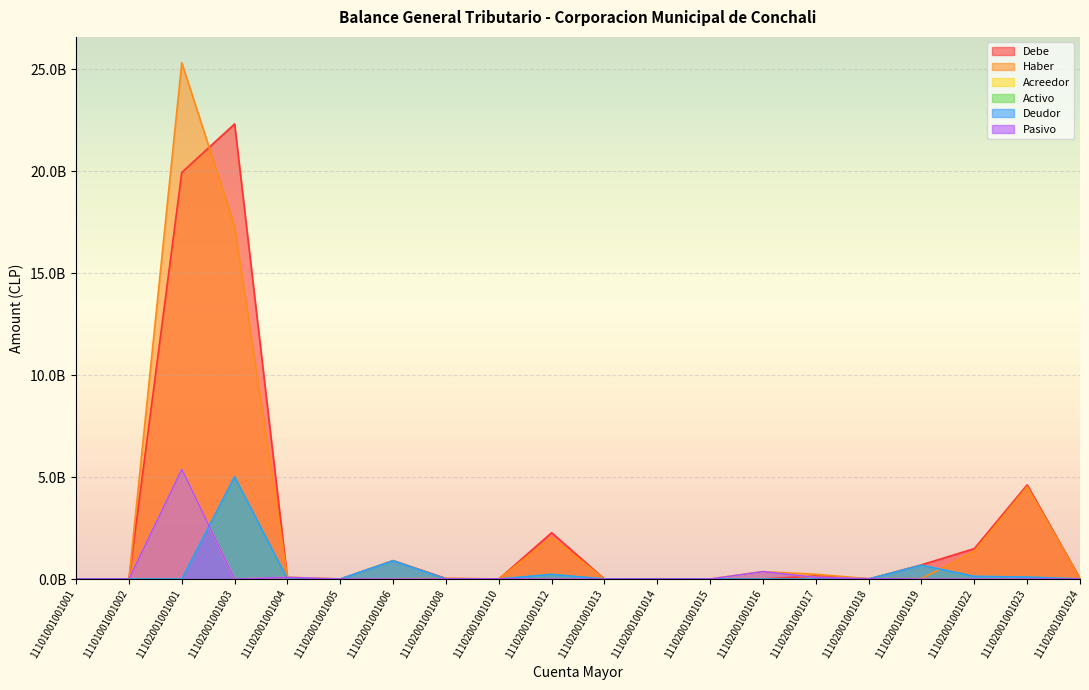

What is the average value of the Activo series?

0.4